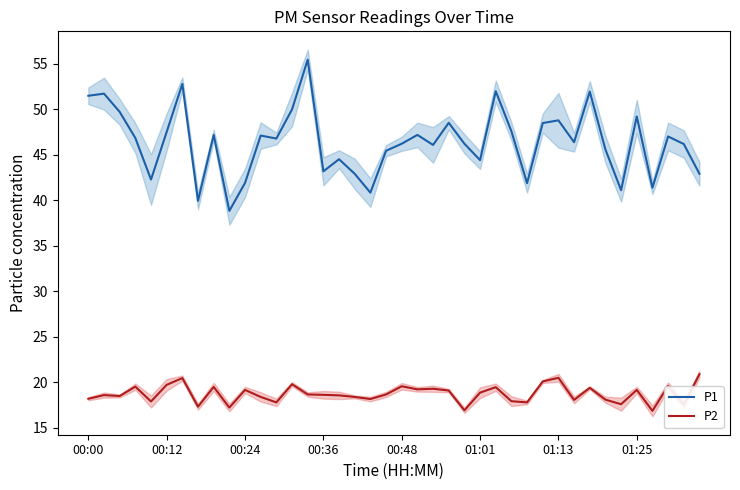

True or false: P2 has a value of 19.2 at 00:24.

True